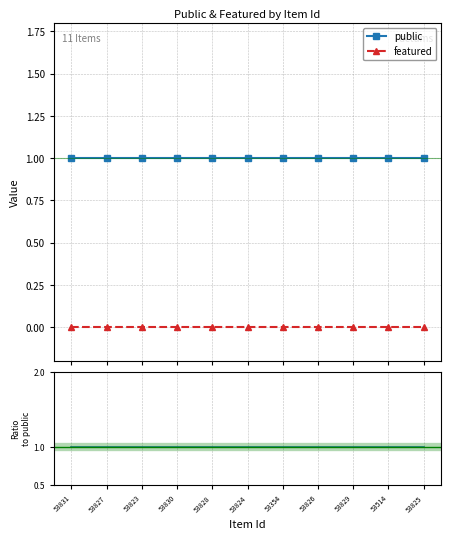

What is the total value across all series at 53826?

2